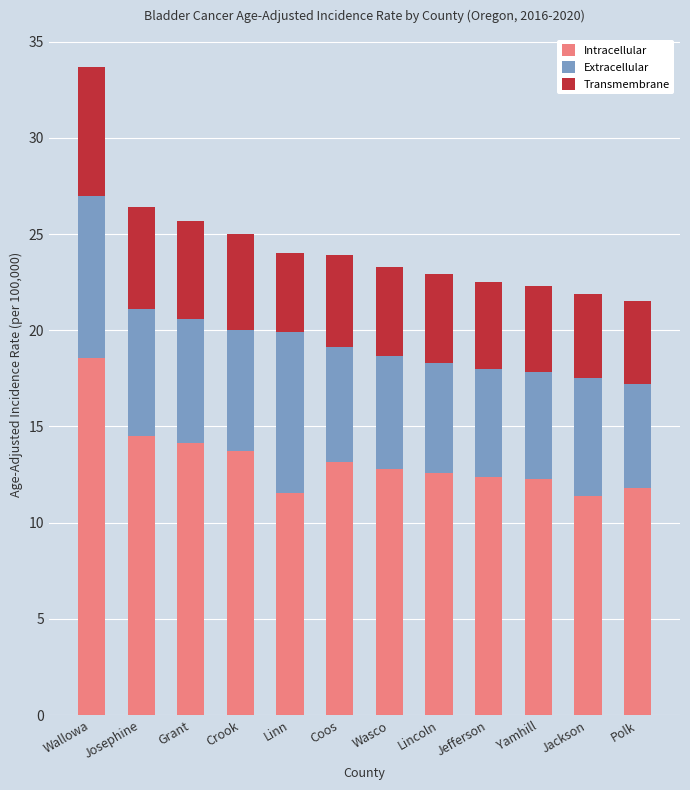

What is the difference between the maximum and minimum values in the Intracellular series?

7.1